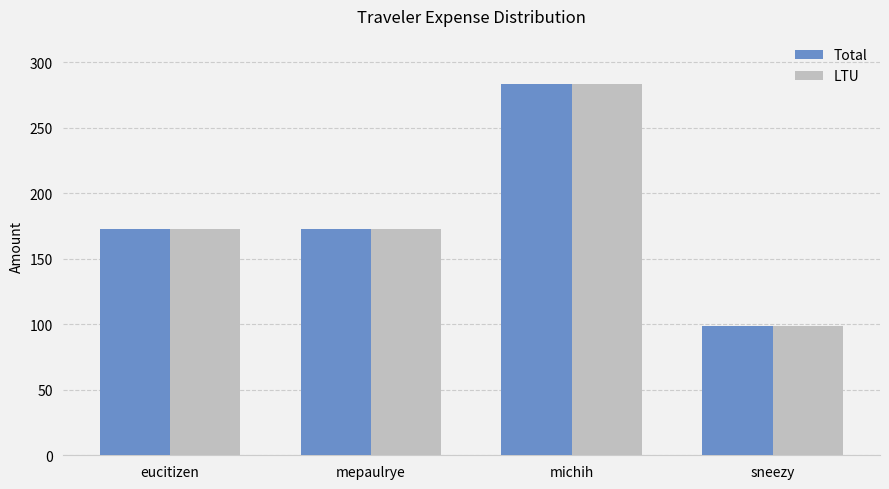

Reading left to right, transcribe all the data shown in this chart.

Total: eucitizen=172.8	mepaulrye=172.8	michih=283.4	sneezy=98.7
LTU: eucitizen=172.8	mepaulrye=172.8	michih=283.4	sneezy=98.7